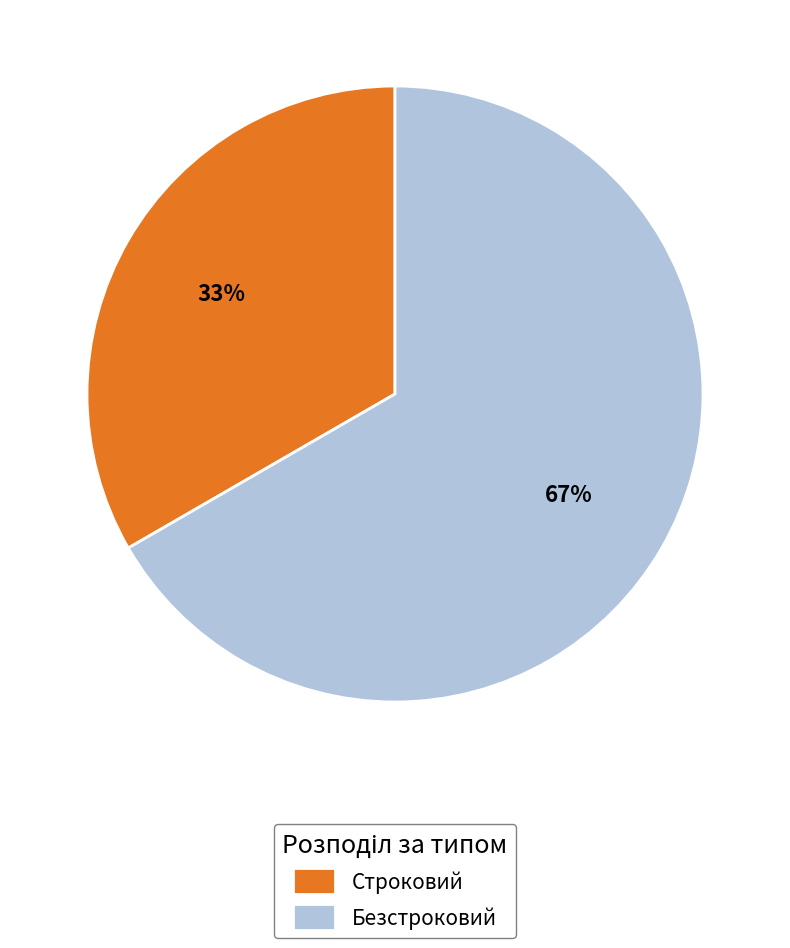

Is there any slice that represents more than half of the pie?

Yes